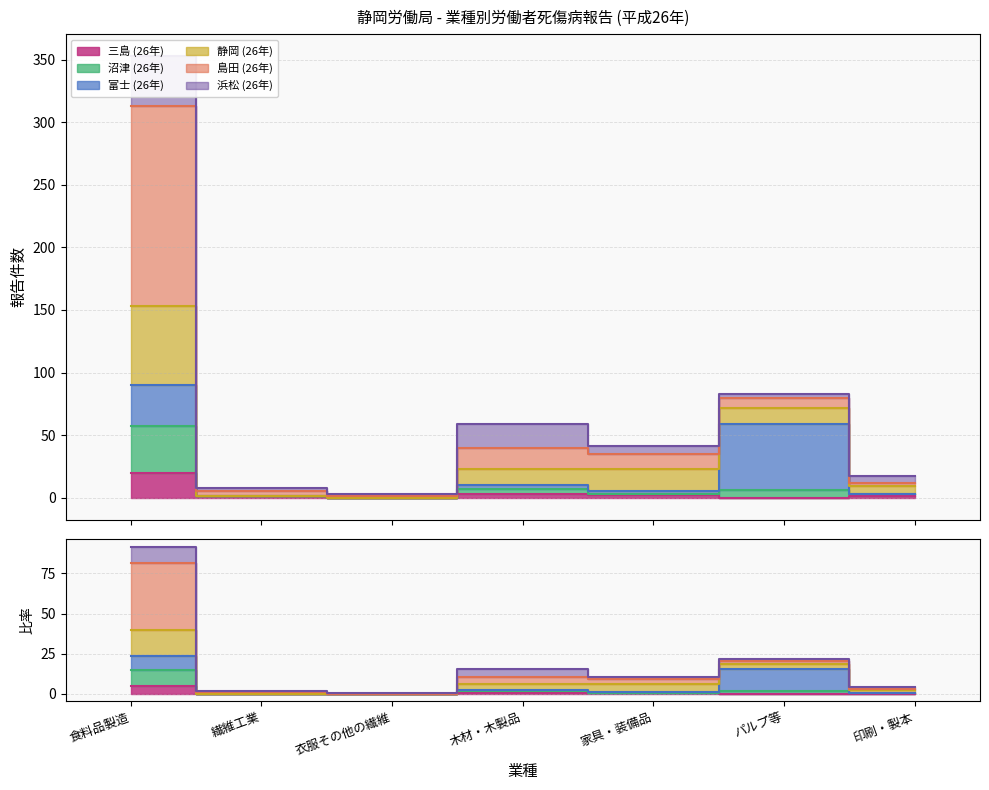

At how many categories does at least one series exceed 352?

1